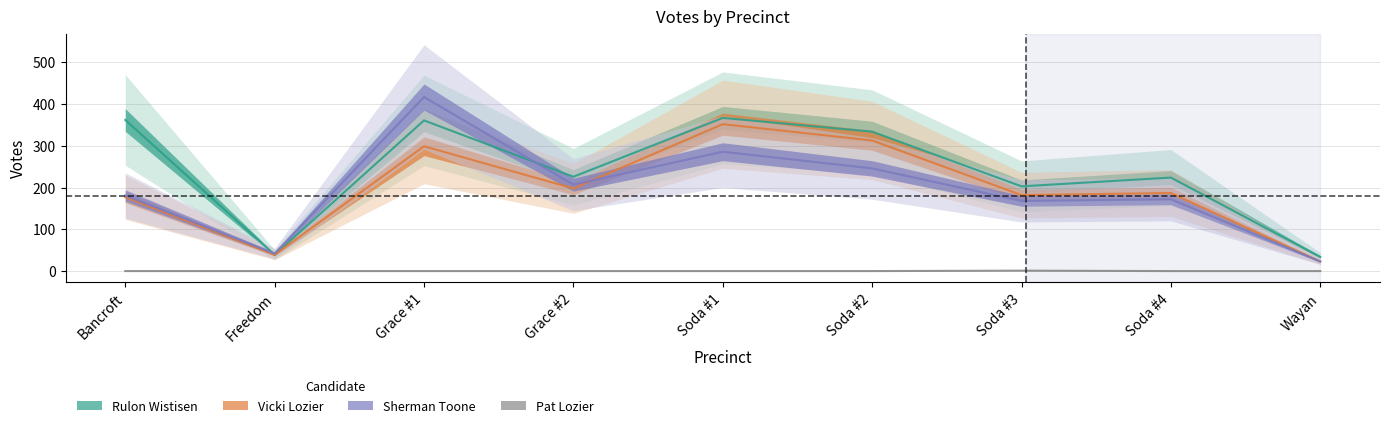

What is the sum of the Sherman Toone values at Grace #1 and Freedom?

459